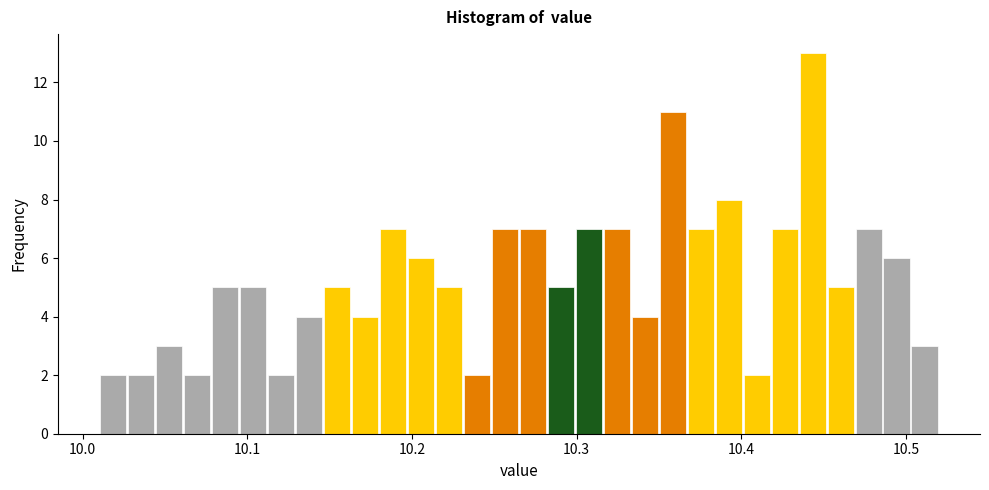

Read against the x-axis, roughly where is the centre of the tallest bar?

10.44